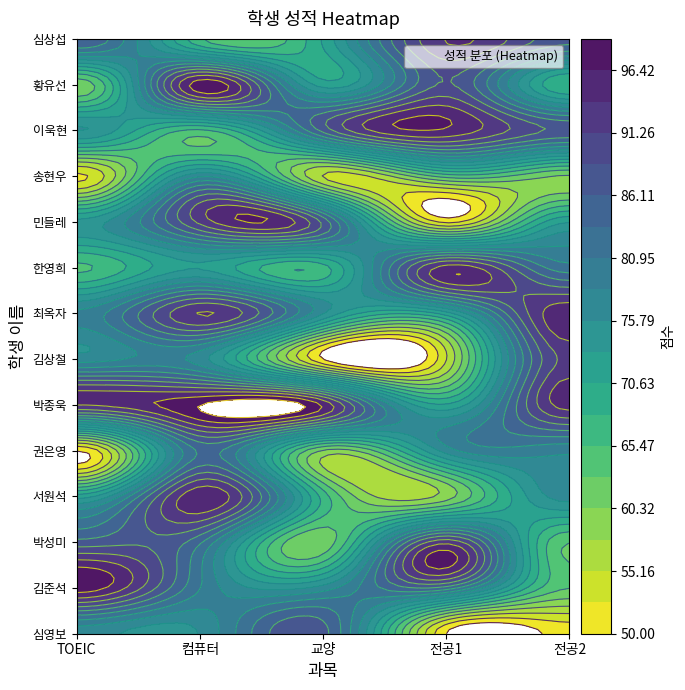

Read the 황유선 value at 4.

68